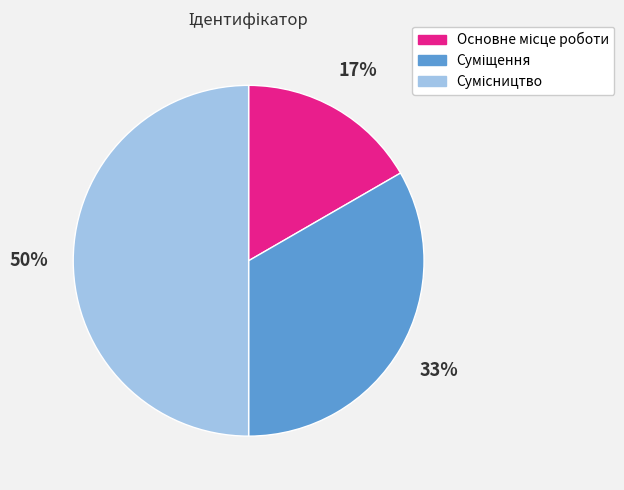

To the nearest percent, what is the difference between the largest and smallest slice percentages?

33%